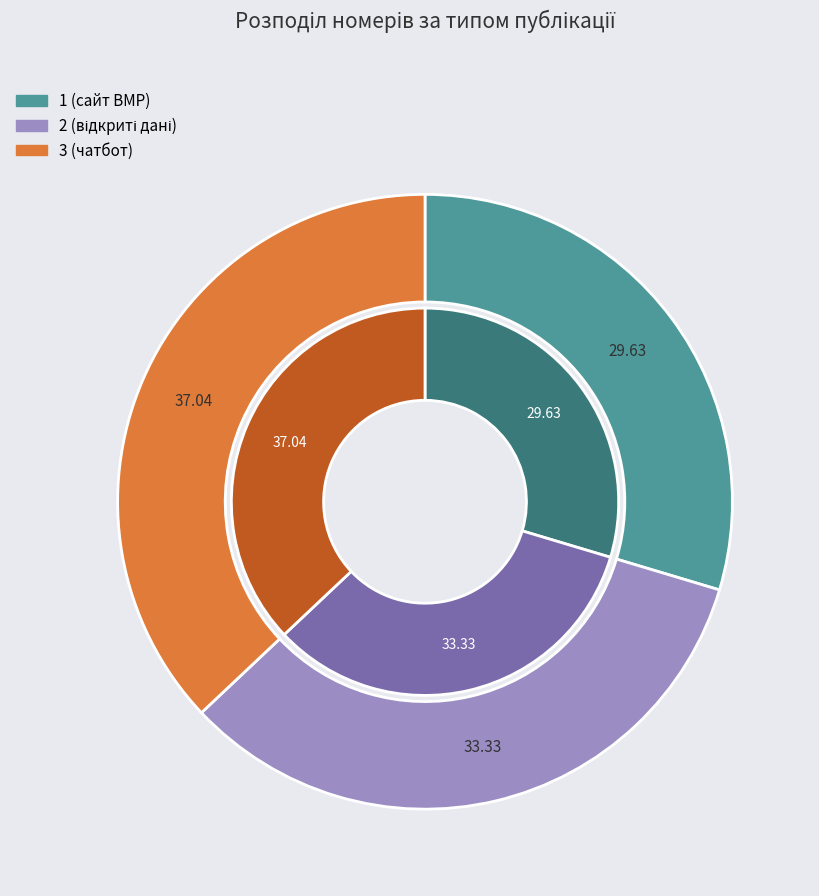

How many segments does this pie chart have?

3